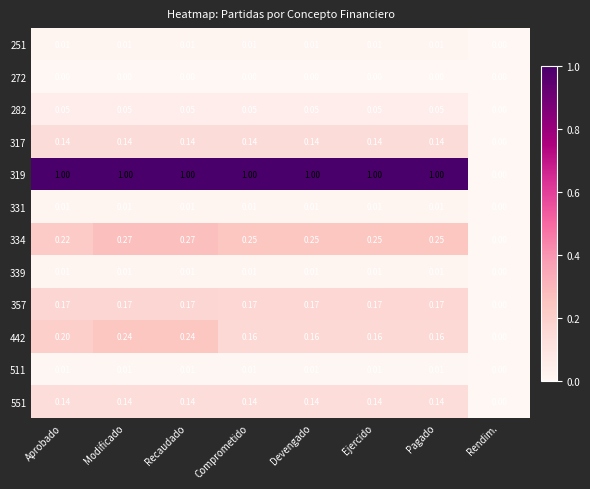

Which category has the lowest value in the 442 series?

Rendim.